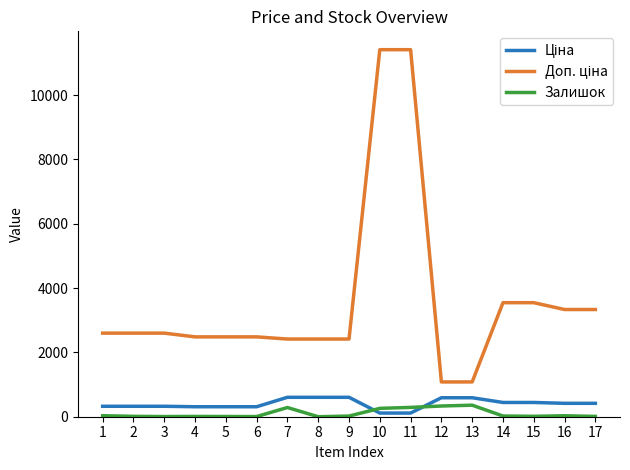

What is the maximum value shown in the chart?

11410.0